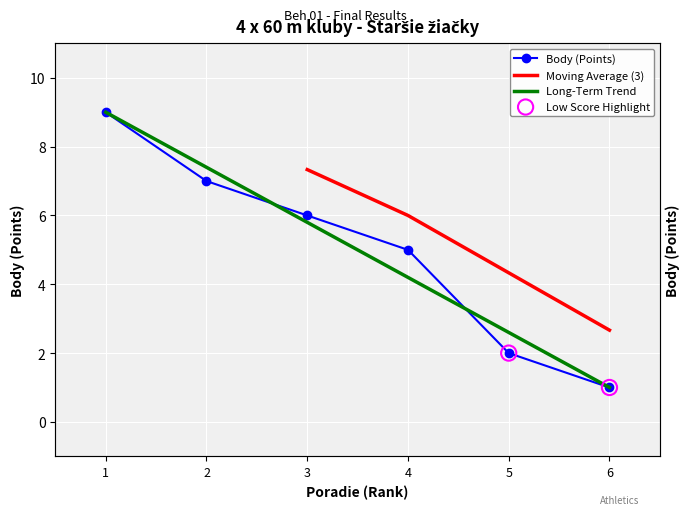

Approximately how many times larger is the value at 6 compared to 2?

0.1